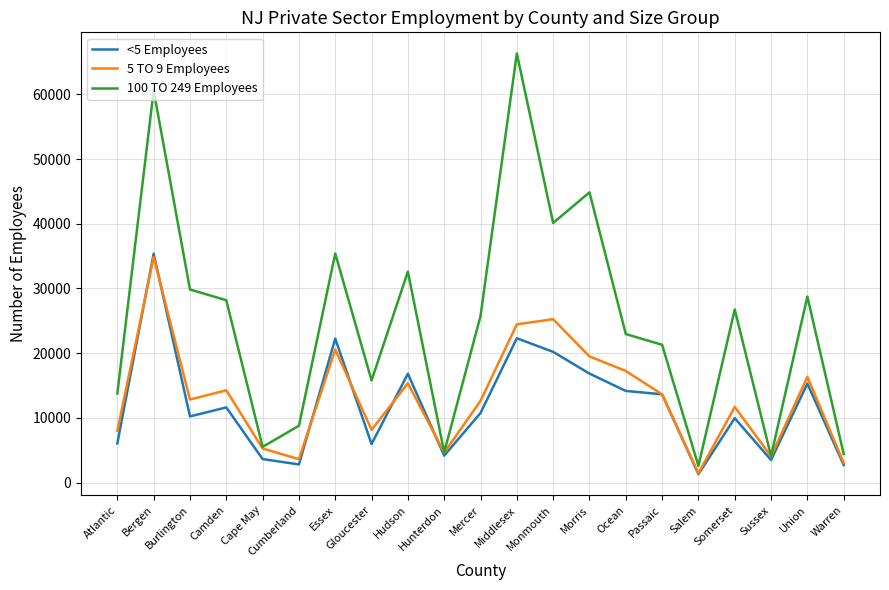

What is the total value across all series at Hudson?

64788